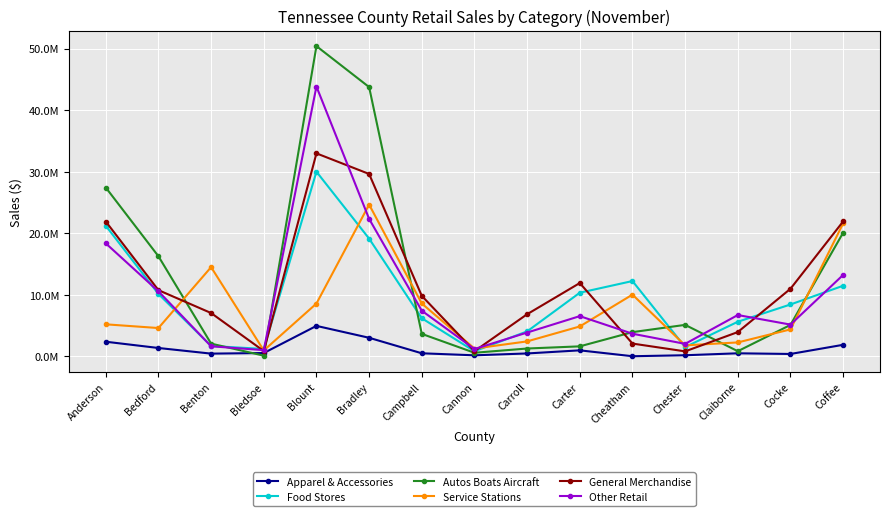

What is the label of the 7th point from the left?

Campbell